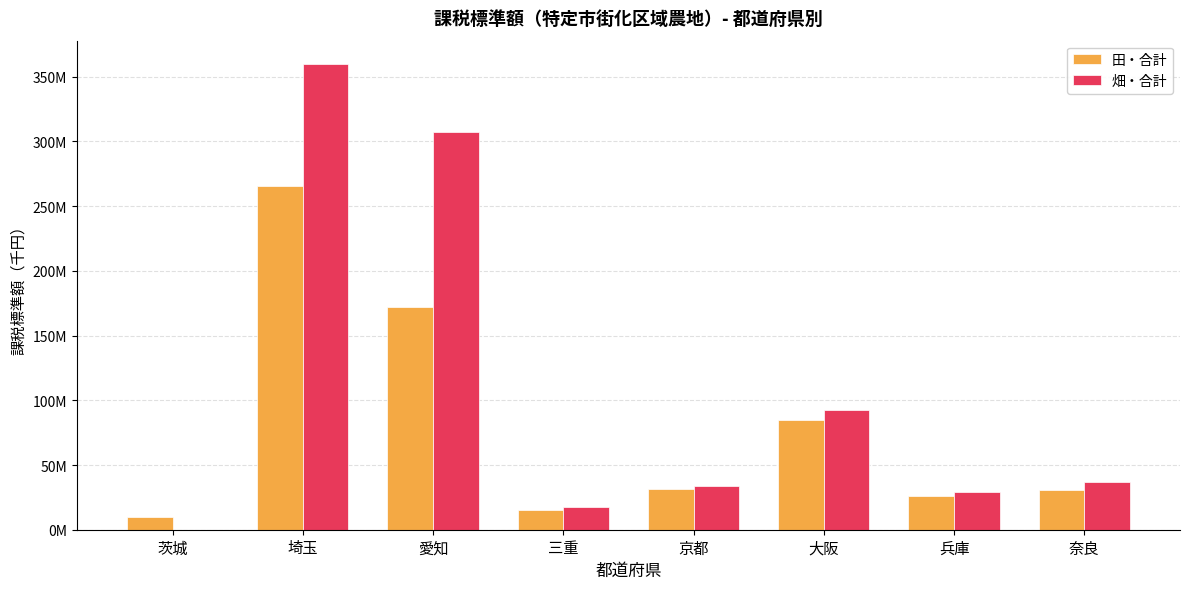

What are all the series names shown in the legend?

田・合計, 畑・合計